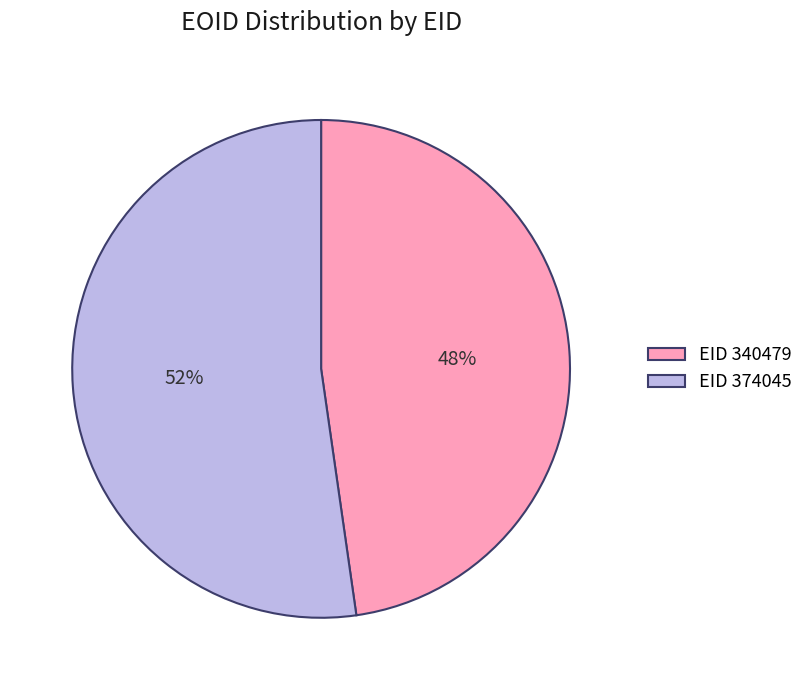

What is the ratio of the value at EID 340479 to the value at EID 374045?

0.9